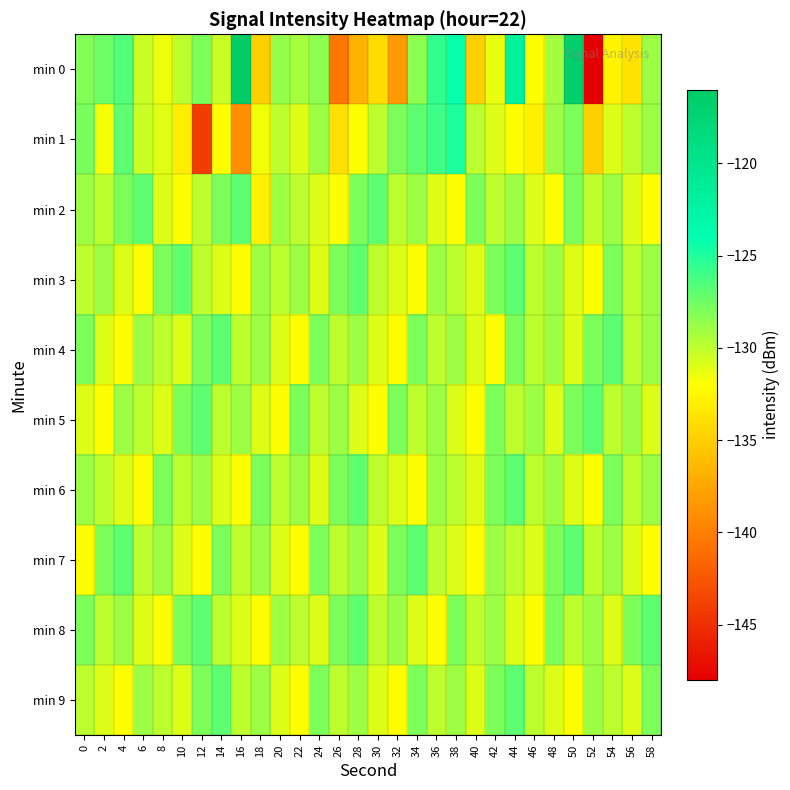

At which category does the chart reach its peak across all series?

16